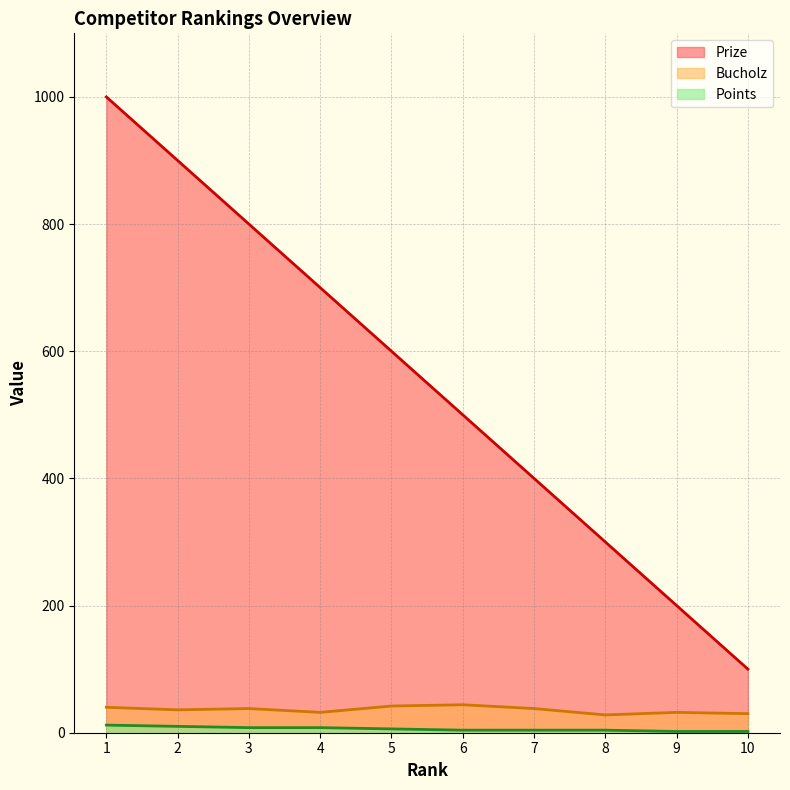

How many lines are shown in the chart?

3